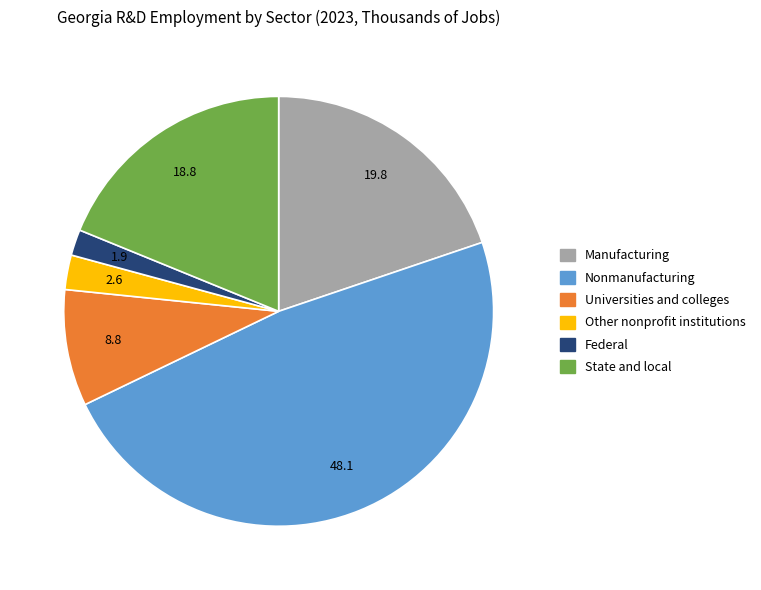

Which has a higher value, Nonmanufacturing or Other nonprofit institutions?

Nonmanufacturing